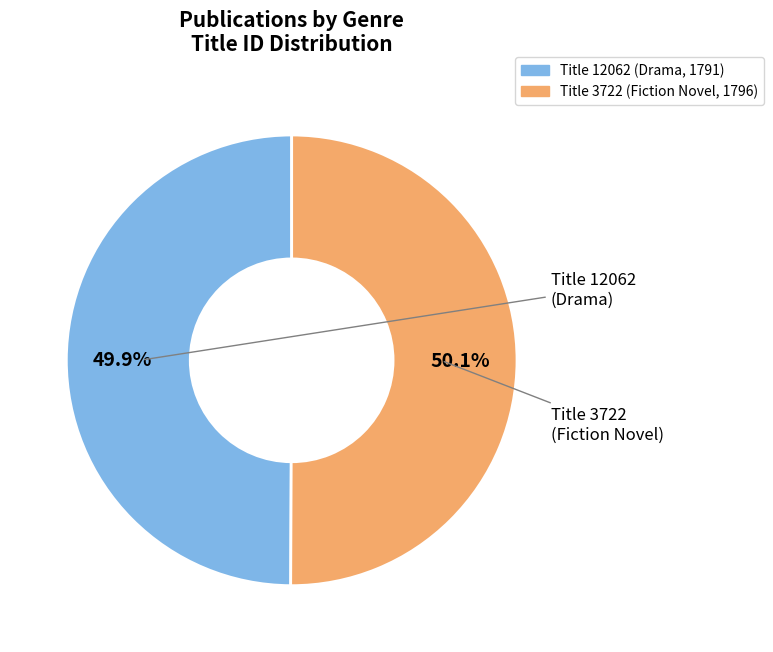

Does any single category account for the majority?

Yes